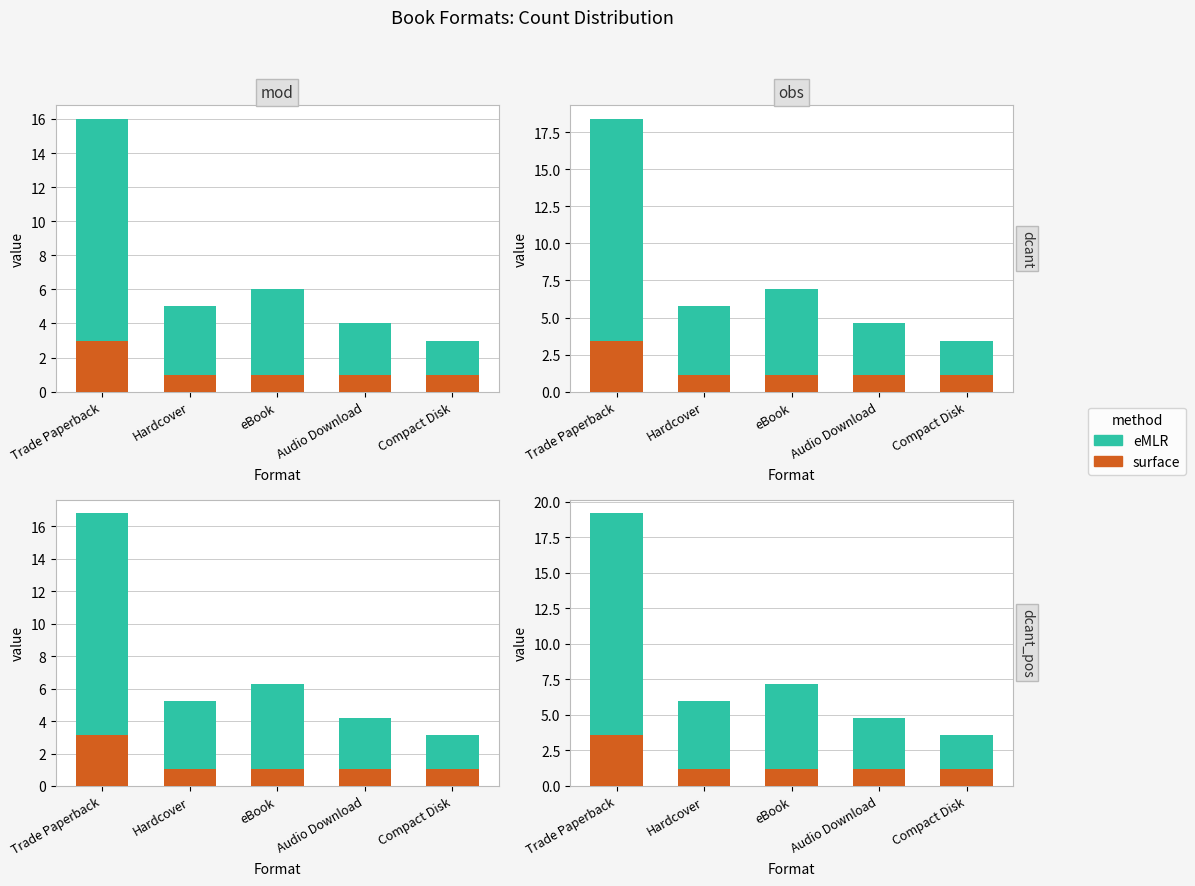

What are all the series names shown in the legend?

surface, eMLR